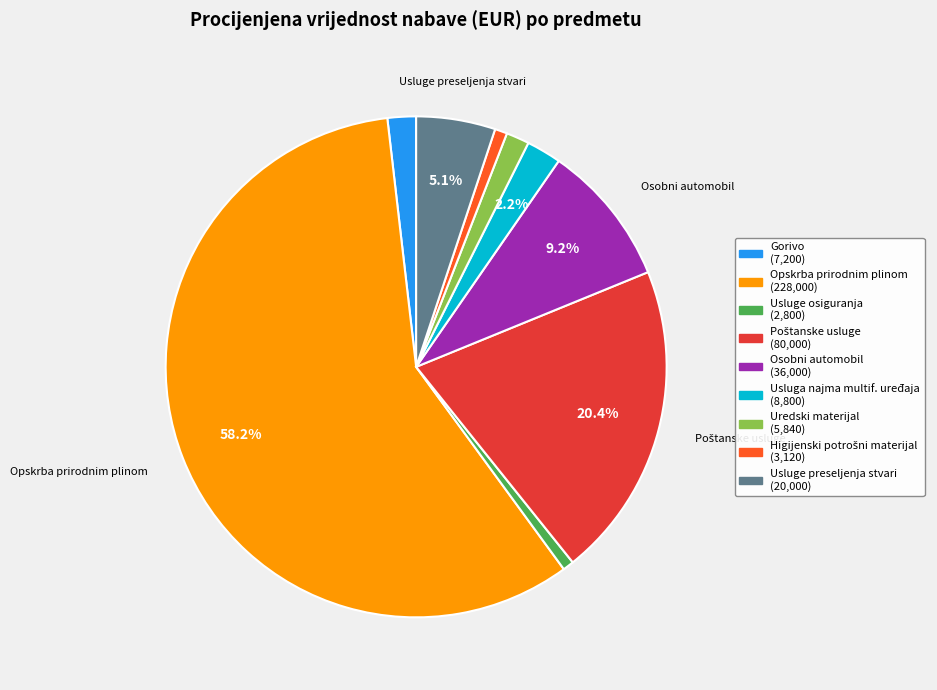

Is there any slice that represents more than half of the pie?

Yes